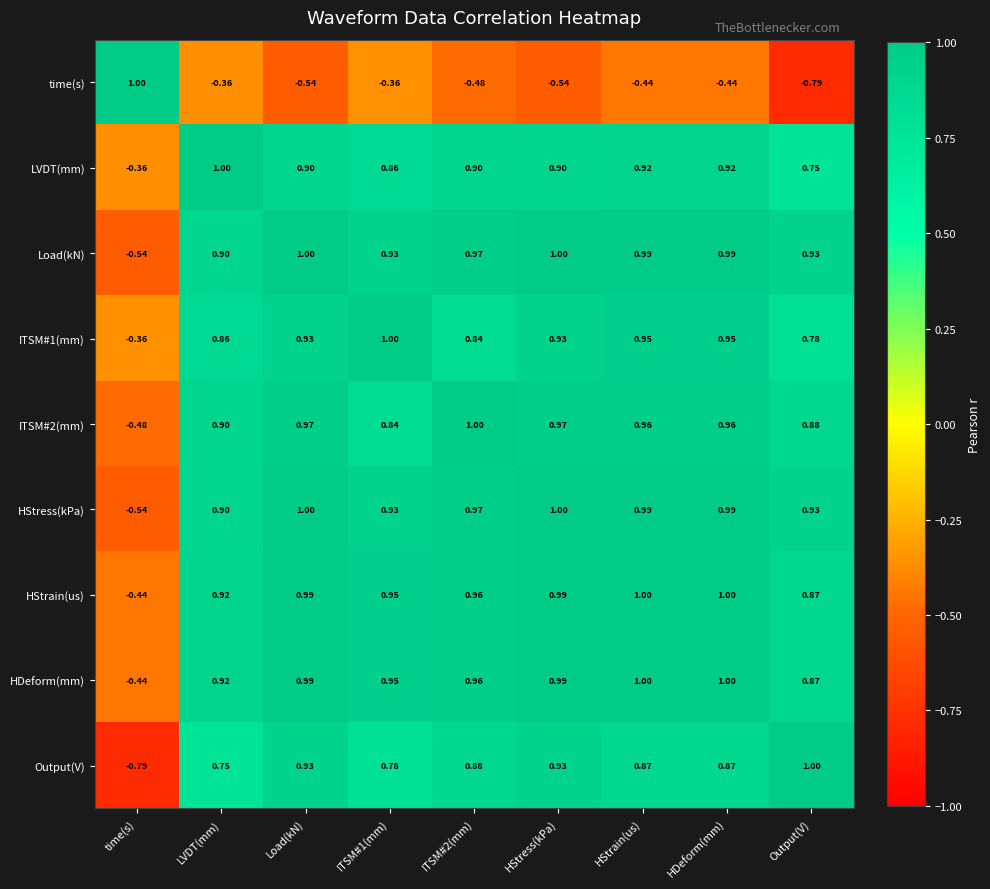

Count the number of categories in the chart.

9